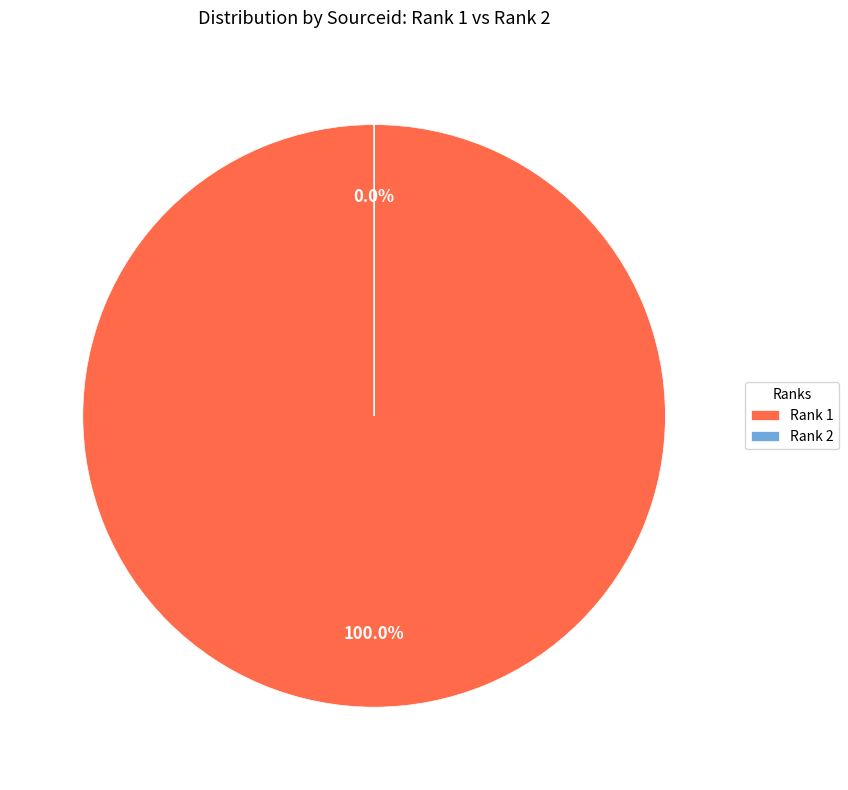

To the nearest percent, what is the difference between the largest and smallest slice percentages?

100%